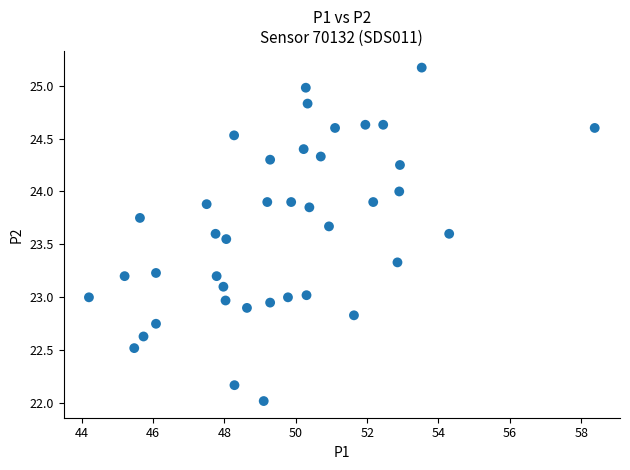

What is the range of X values (max minus min)?

14.2